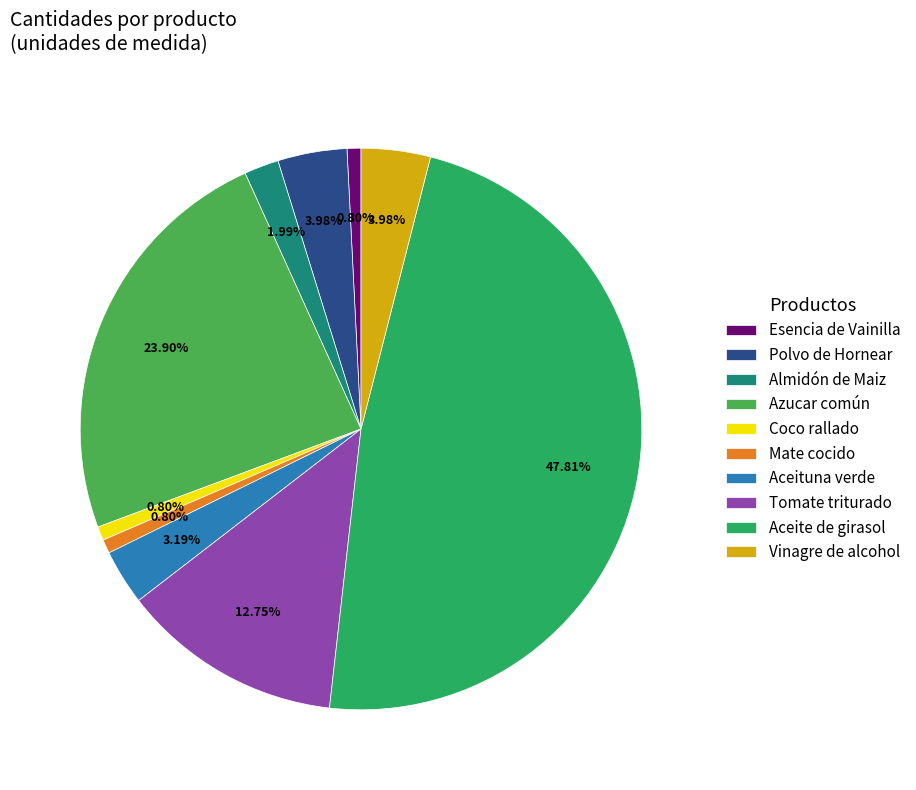

Does Vinagre de alcohol represent more than half of the total?

No